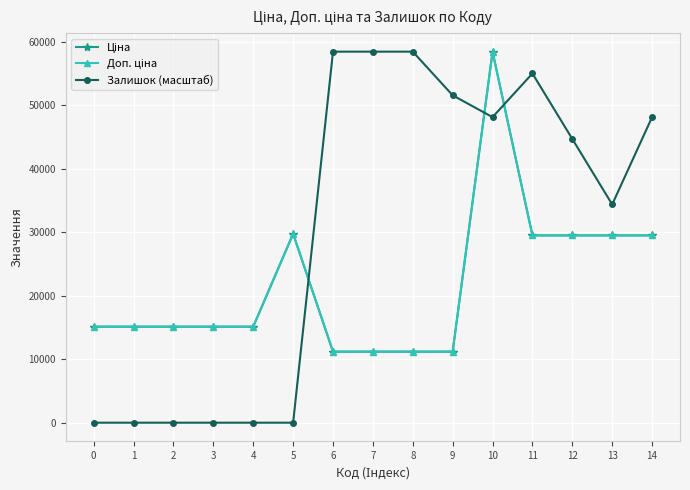

Read the Доп. ціна value at 11.

29491.5